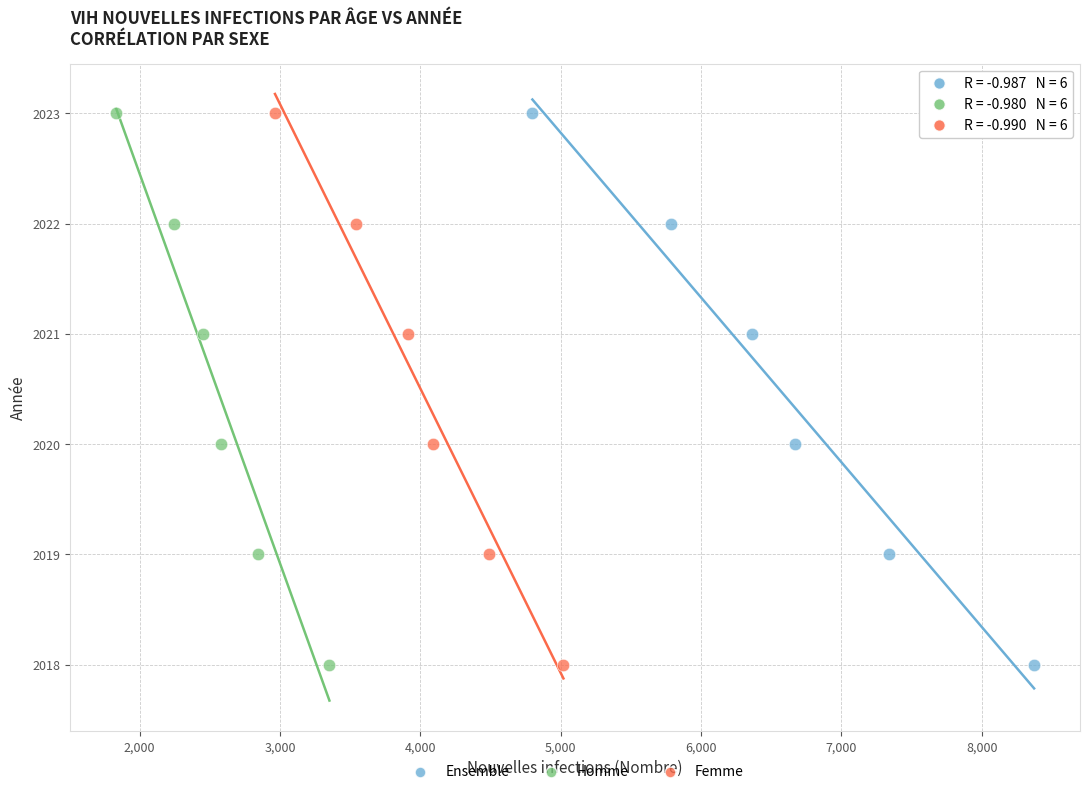

What are all the series names shown in the legend?

Ensemble, Homme, Femme